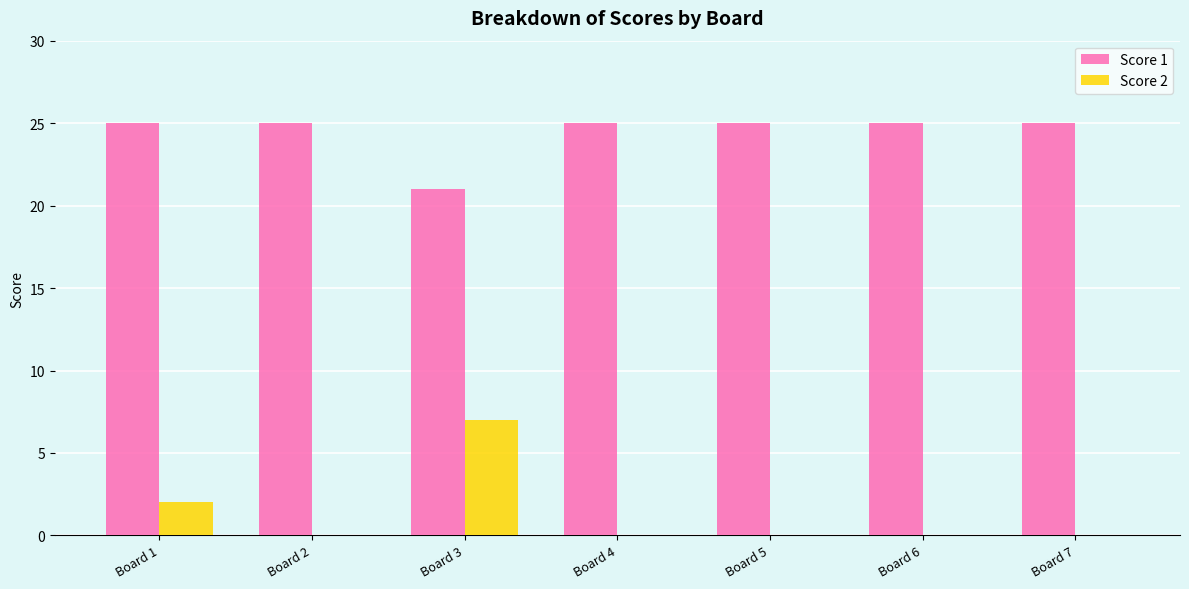

Is the value of Score 2 at Board 6 greater than the value of Score 1 at Board 4?

No